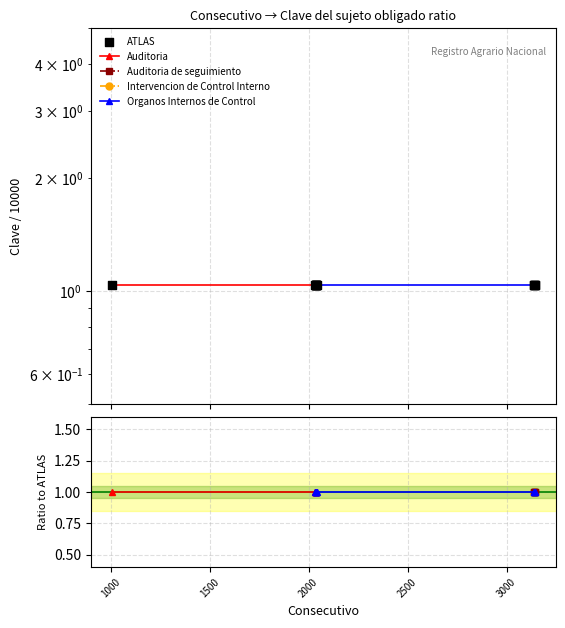

Which series has the largest total across all categories?

ATLAS